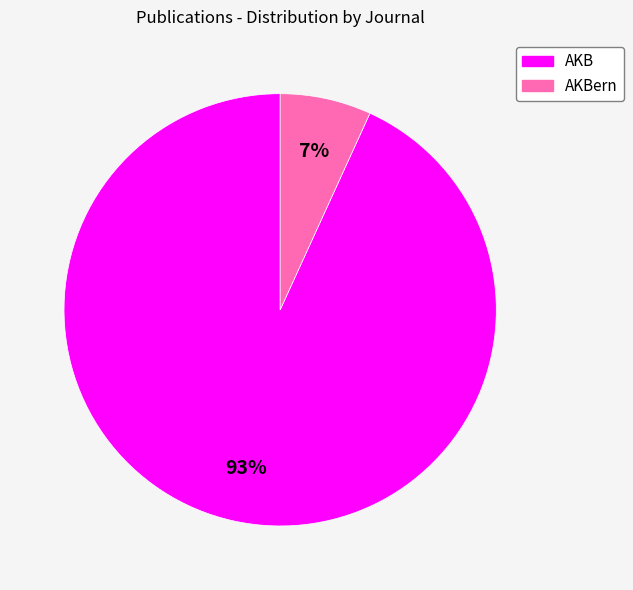

To the nearest percent, what is the difference between the largest and smallest slice percentages?

86%